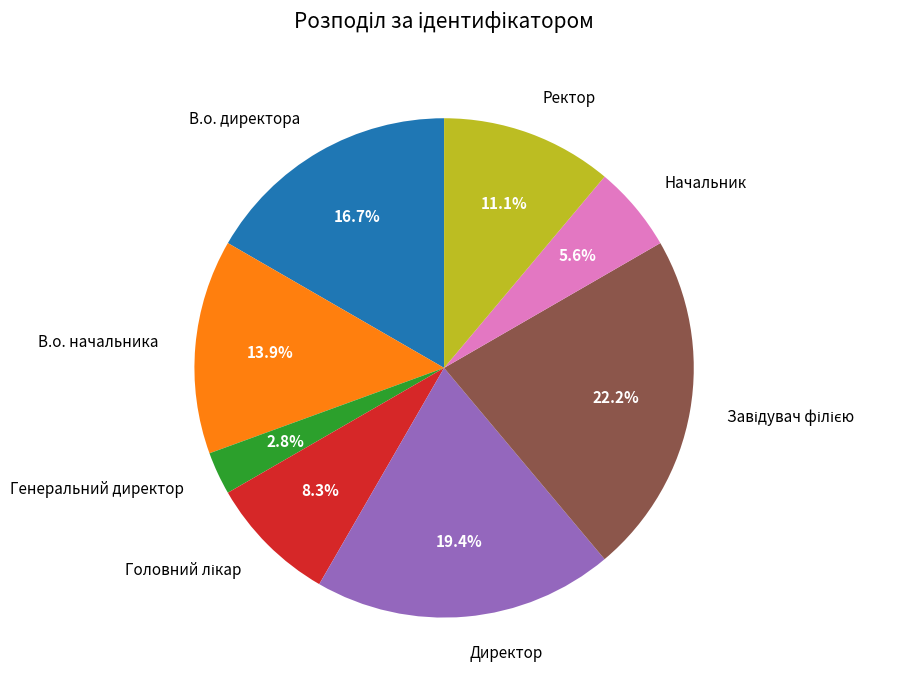

Between В.о. начальника and Генеральний директор, which is larger?

В.о. начальника